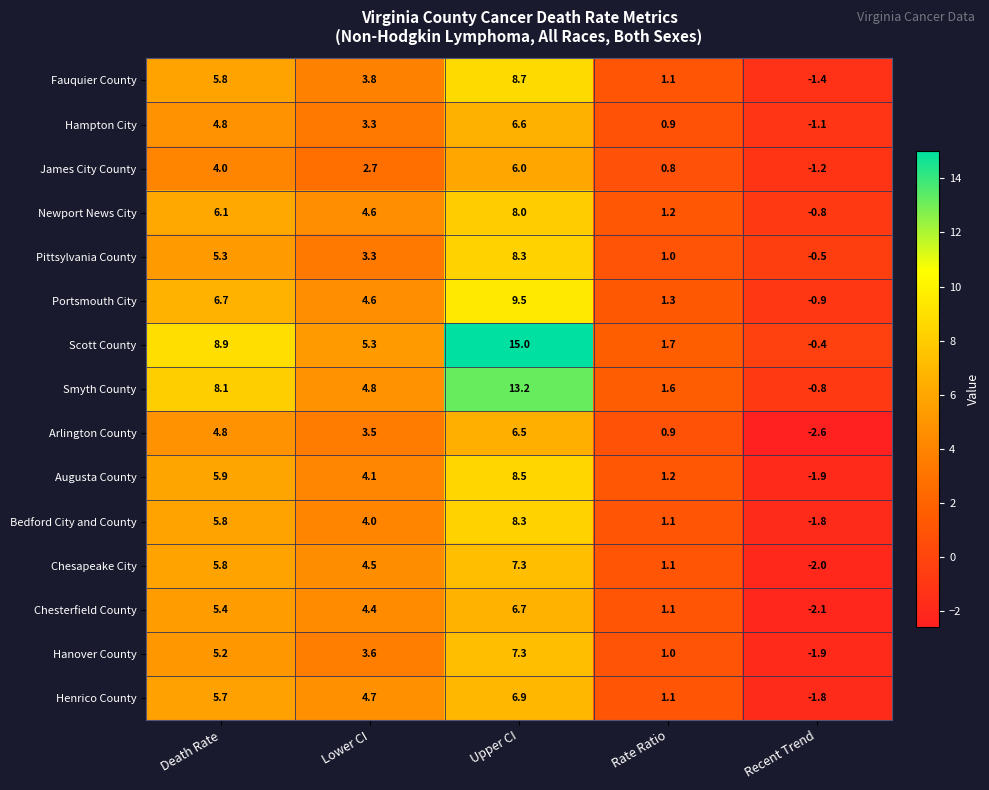

What is the greatest value displayed?

15.0